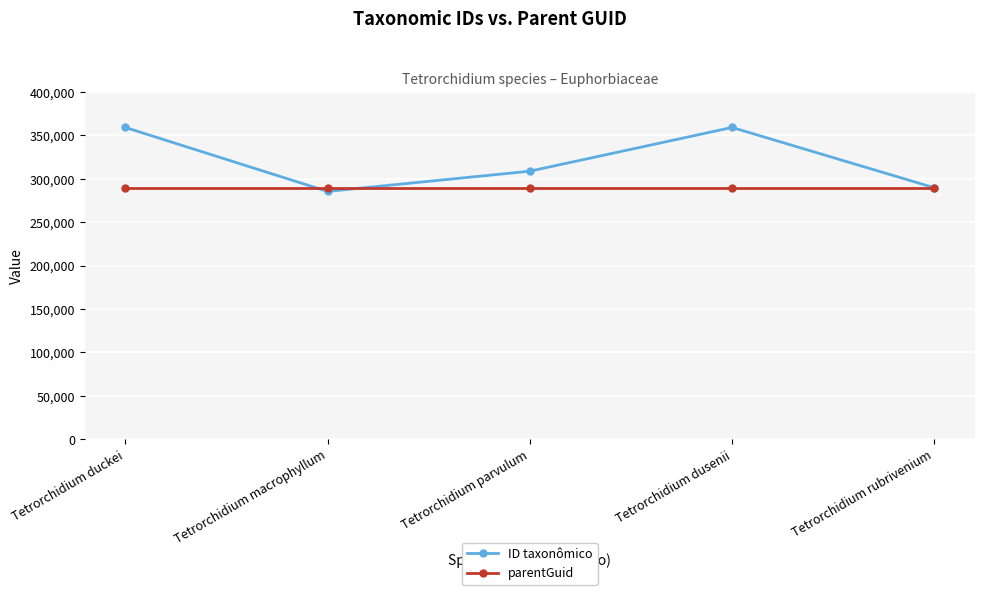

What position from the left is Tetrorchidium parvulum?

3